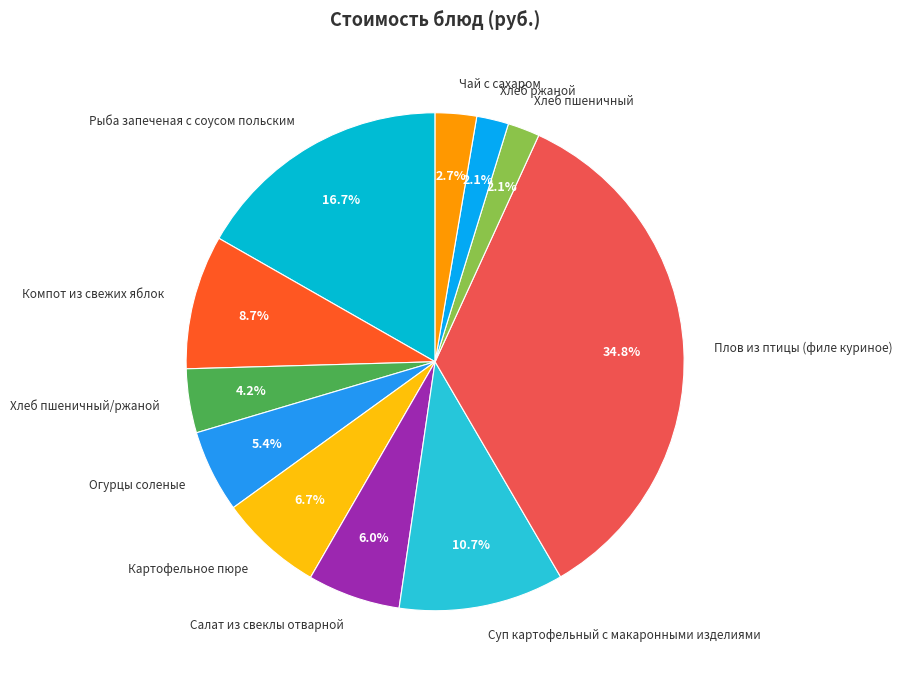

To the nearest percent, what portion does Огурцы соленые represent?

5%